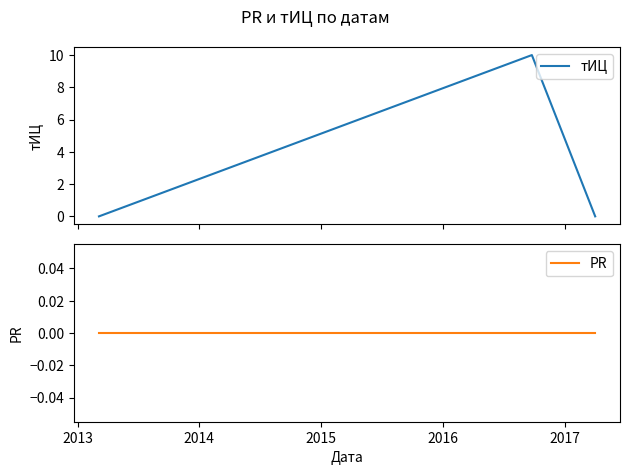

How many lines are shown in the chart?

2